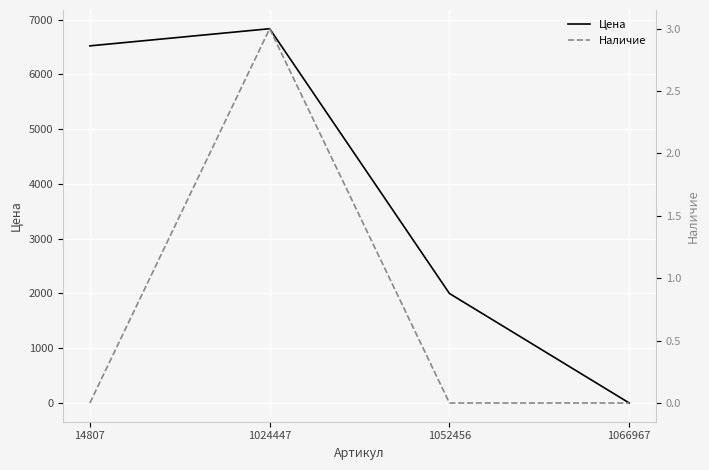

What is the value of the Наличие point at the 2nd from the left?

3